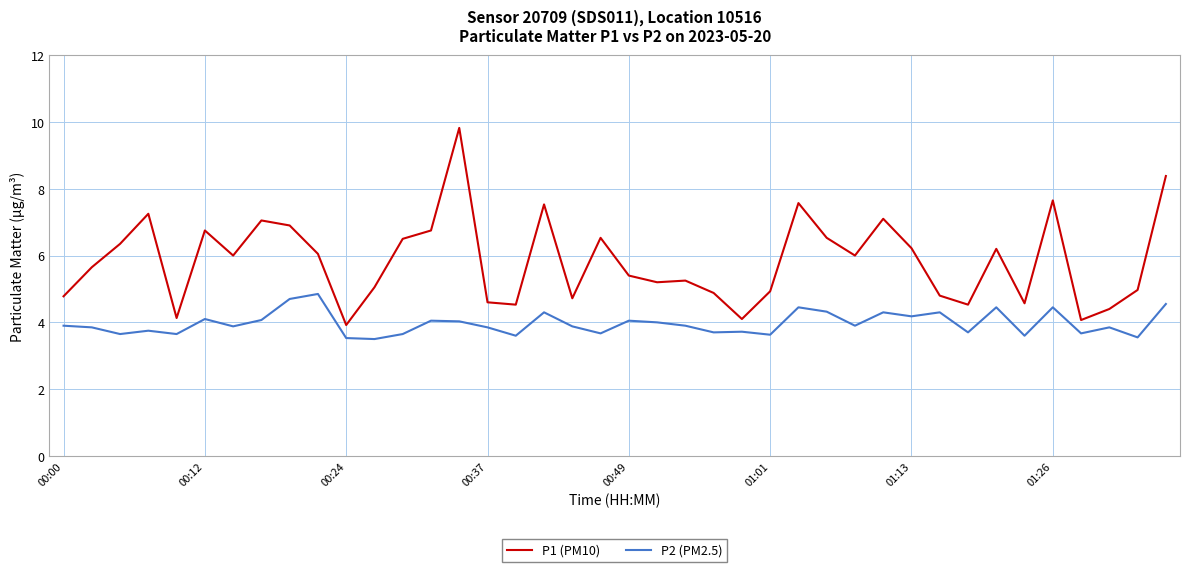

Rank the series by their average value, from highest to lowest.

P1 (PM10), P2 (PM2.5)